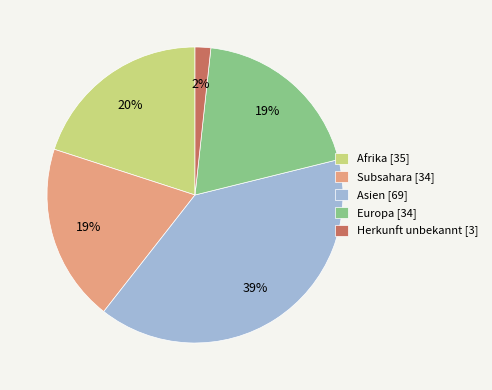

What is the largest slice in the pie chart?

Asien